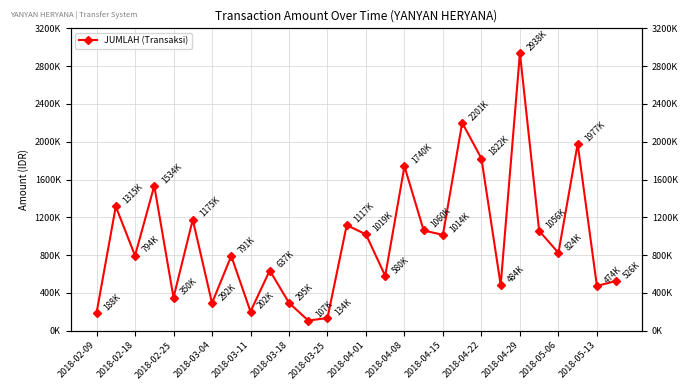

How many data points are less than 823988?

14